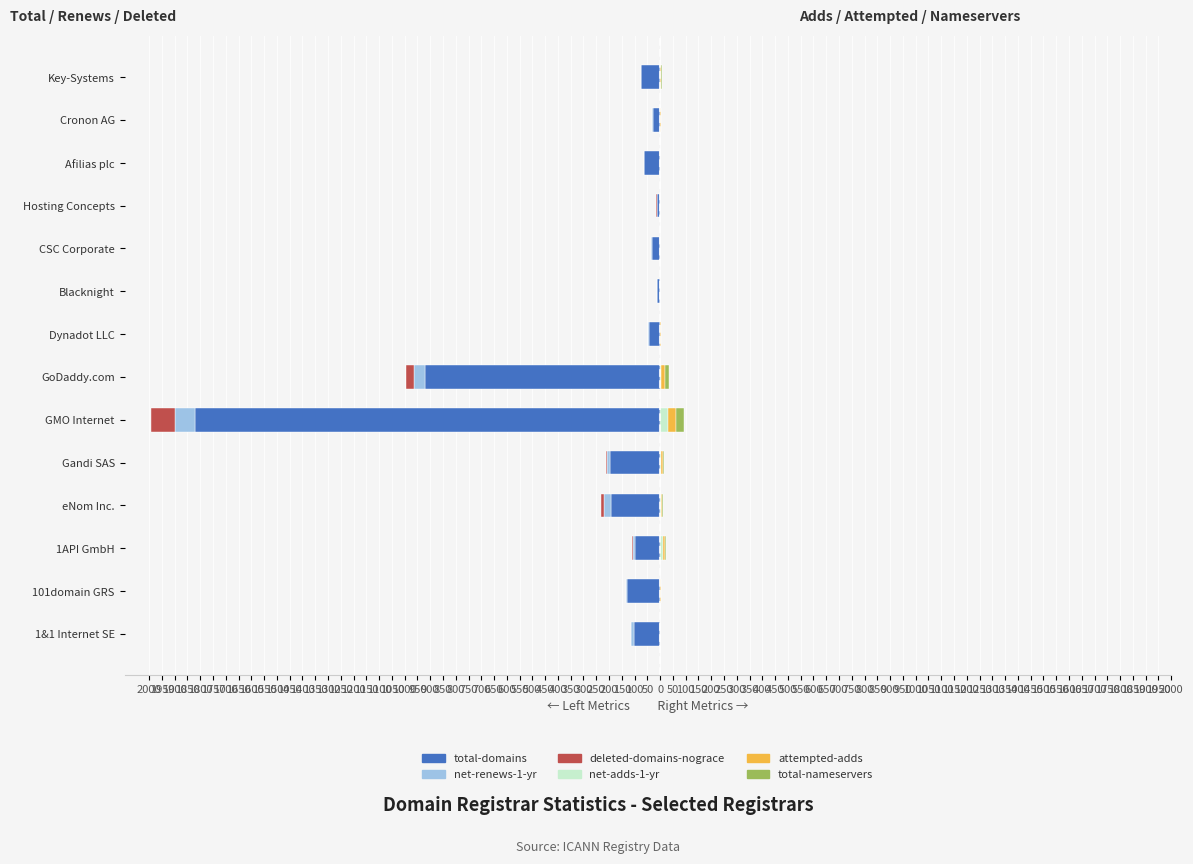

At Afilias plc, list the series in order from largest to smallest.

net-renews-1-yr, deleted-domains-nograce, net-adds-1-yr, attempted-adds, total-nameservers, total-domains